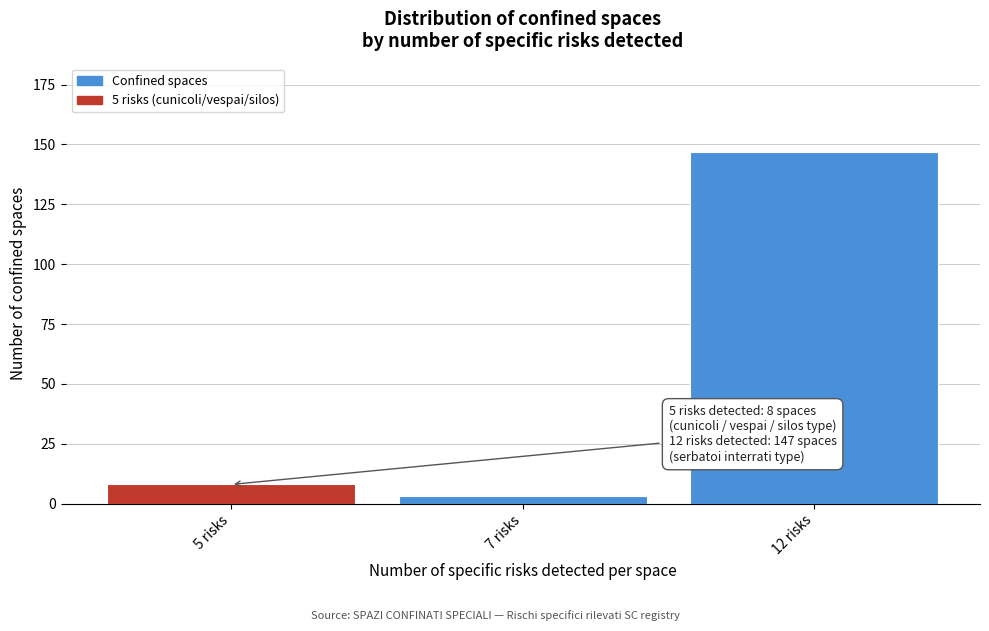

Reading left to right, extract all data points from this chart.

8	3	147